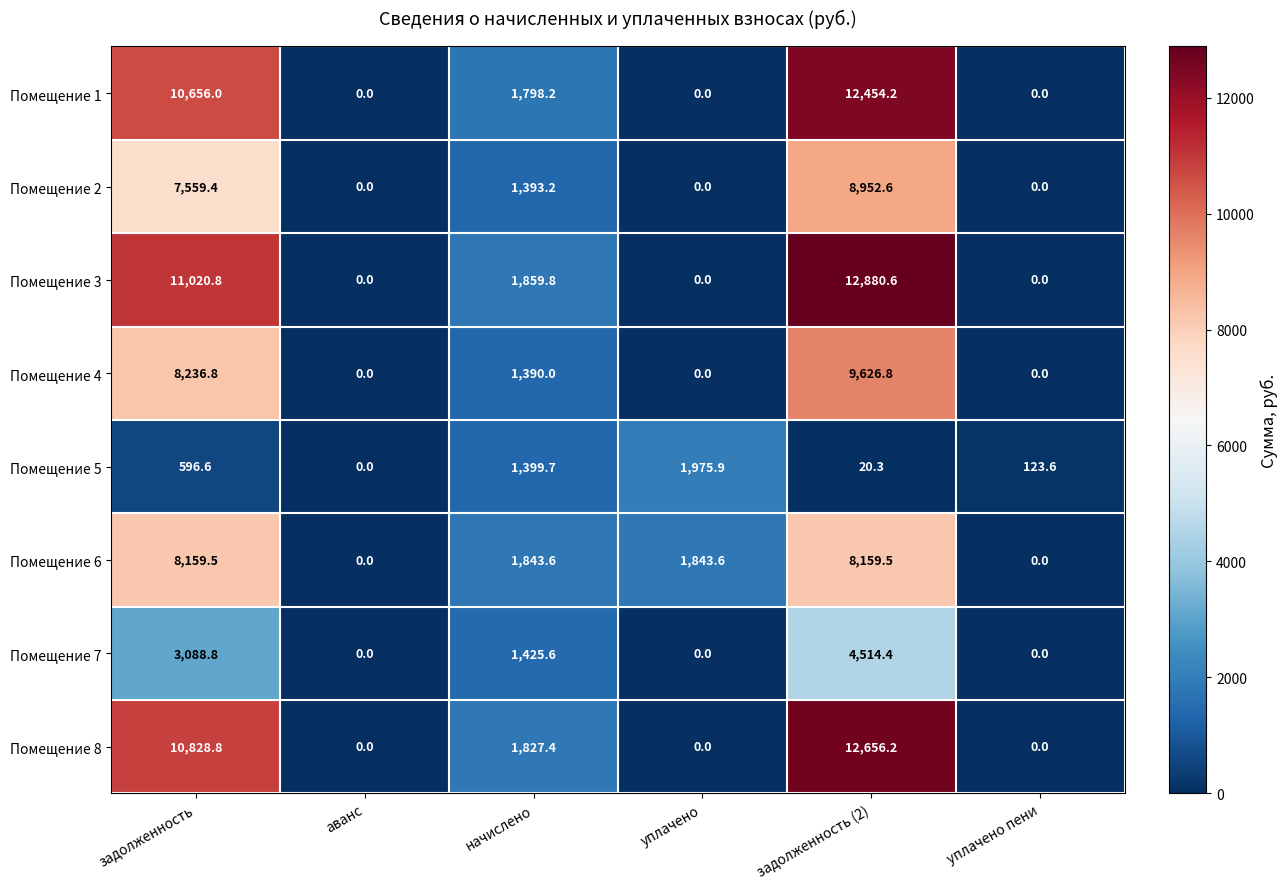

List the series in order of their peak value, highest first.

Помещение 3, Помещение 8, Помещение 1, Помещение 4, Помещение 2, Помещение 6, Помещение 7, Помещение 5